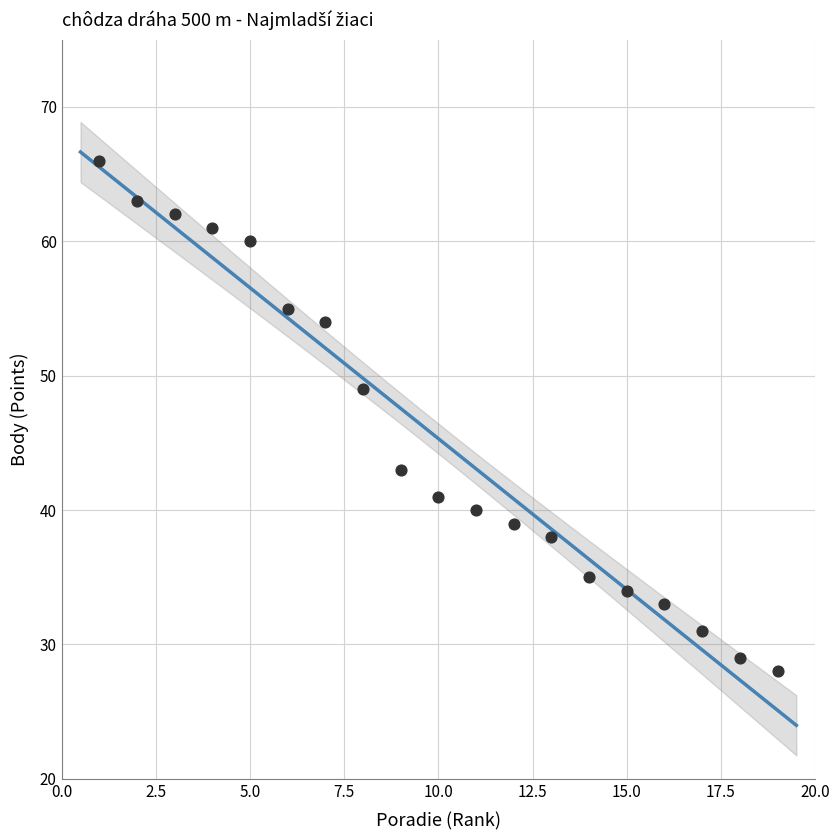

What is the range of X values (max minus min)?

18